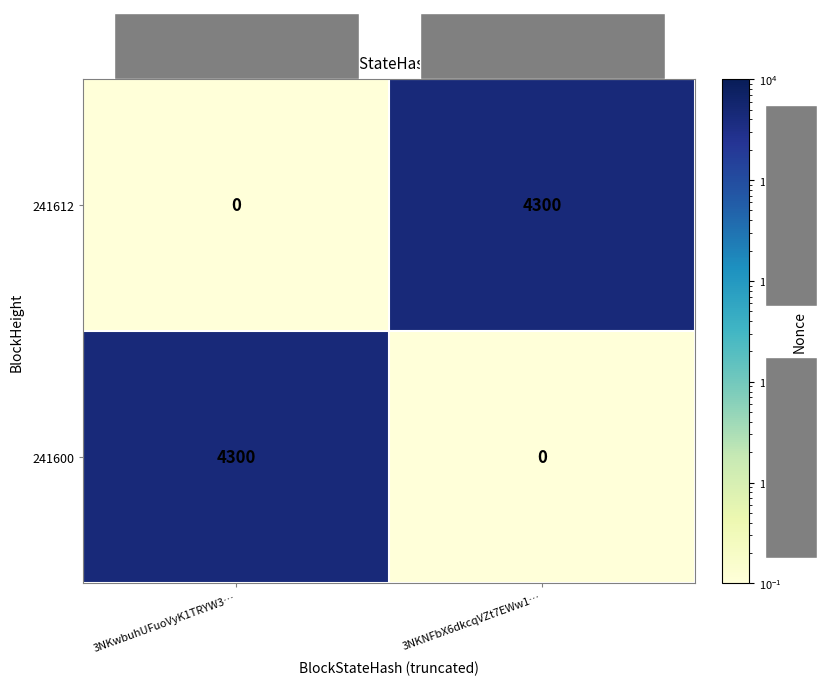

How many distinct data groups are displayed?

2